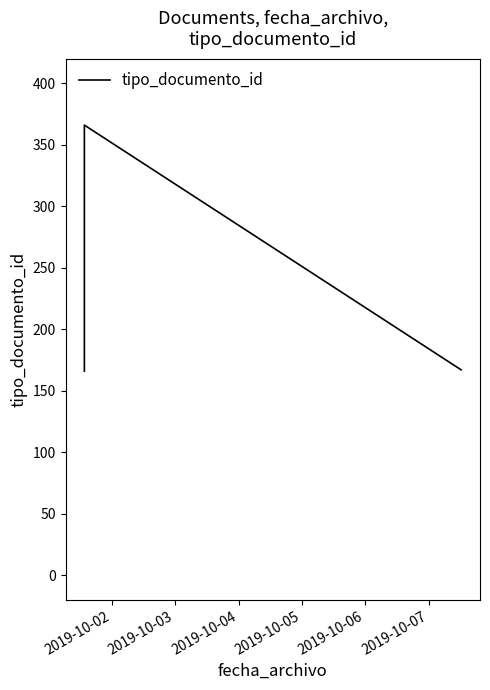

What is the sum of all values?

699